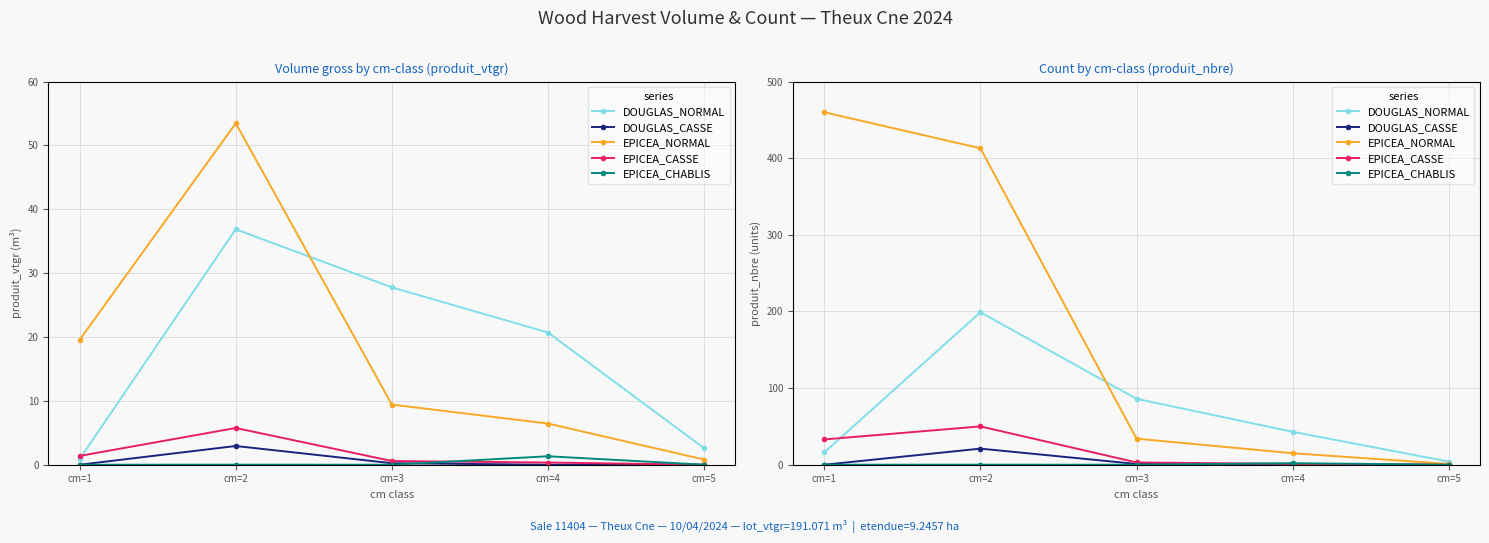

True or false: EPICEA_CASSE and EPICEA_NORMAL cross at least once.

False